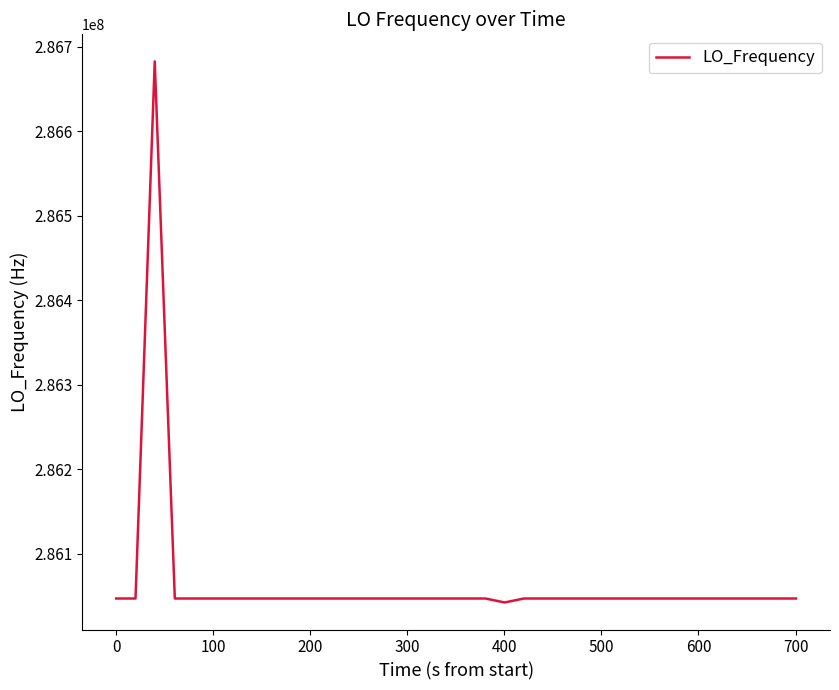

True or false: there are more than 0 points higher than both neighbors.

True